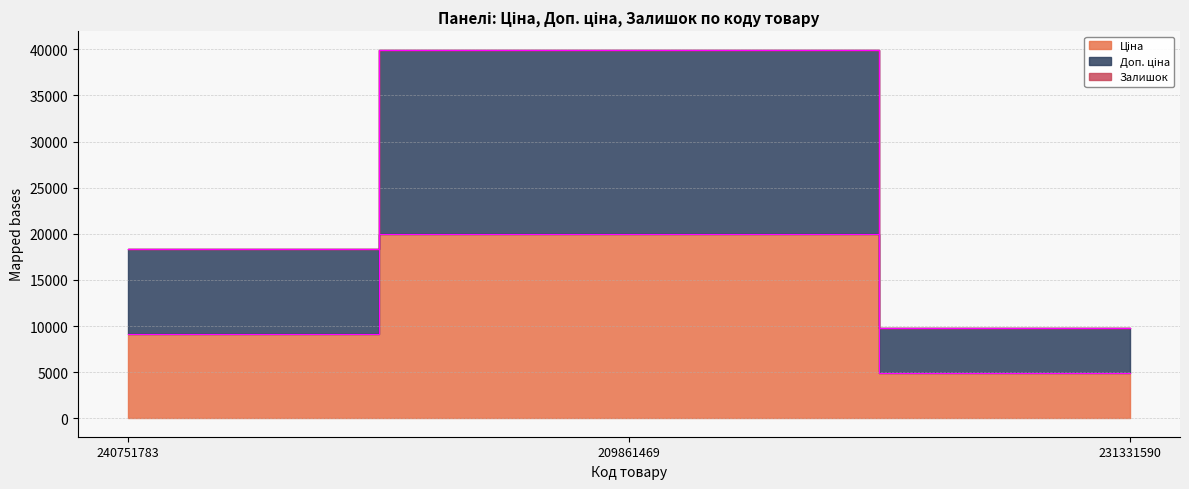

Rank the categories by Ціна value from highest to lowest.

209861469, 240751783, 231331590